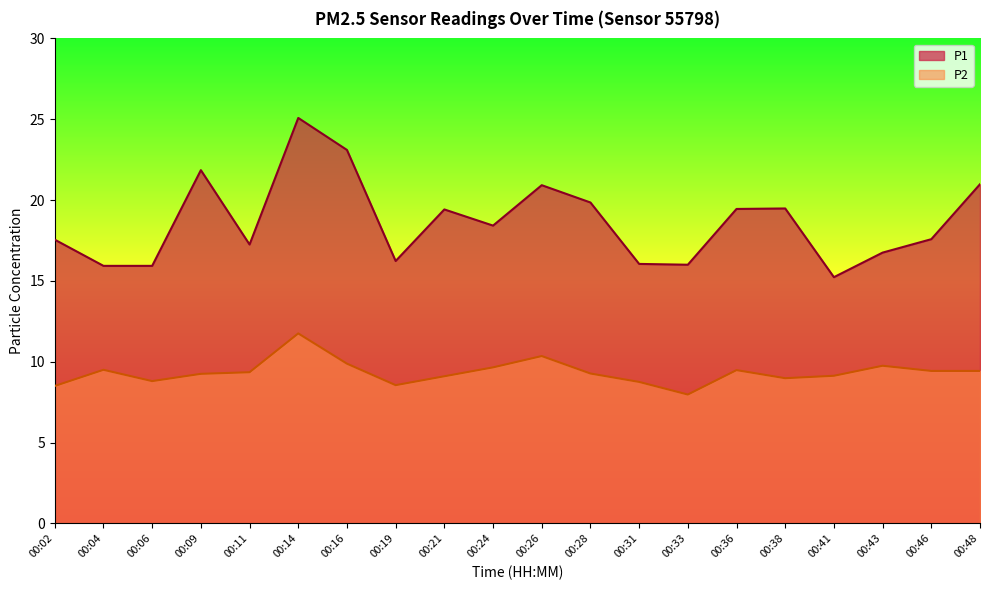

Reading left to right, what are all the values shown in this chart?

P1: 00:02=17.6	00:04=15.9	00:06=15.9	00:09=21.9	00:11=17.2	00:14=25.1	00:16=23.1	00:19=16.2	00:21=19.4	00:24=18.4	00:26=20.9	00:28=19.9	00:31=16.1	00:33=16.0	00:36=19.4	00:38=19.5	00:41=15.2	00:43=16.8	00:46=17.6	00:48=21.0
P2: 00:02=8.5	00:04=9.5	00:06=8.8	00:09=9.2	00:11=9.3	00:14=11.8	00:16=9.9	00:19=8.6	00:21=9.1	00:24=9.7	00:26=10.3	00:28=9.3	00:31=8.8	00:33=8.0	00:36=9.5	00:38=9.0	00:41=9.1	00:43=9.8	00:46=9.4	00:48=9.4